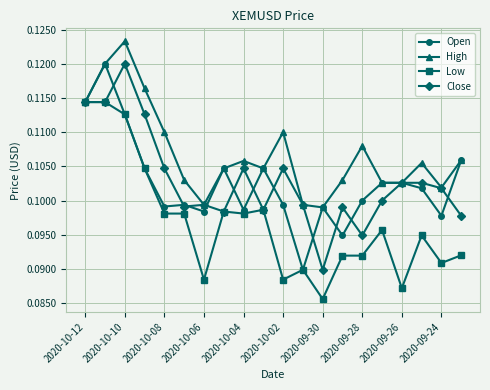

Count the Low values in the range 0 to 1.

20